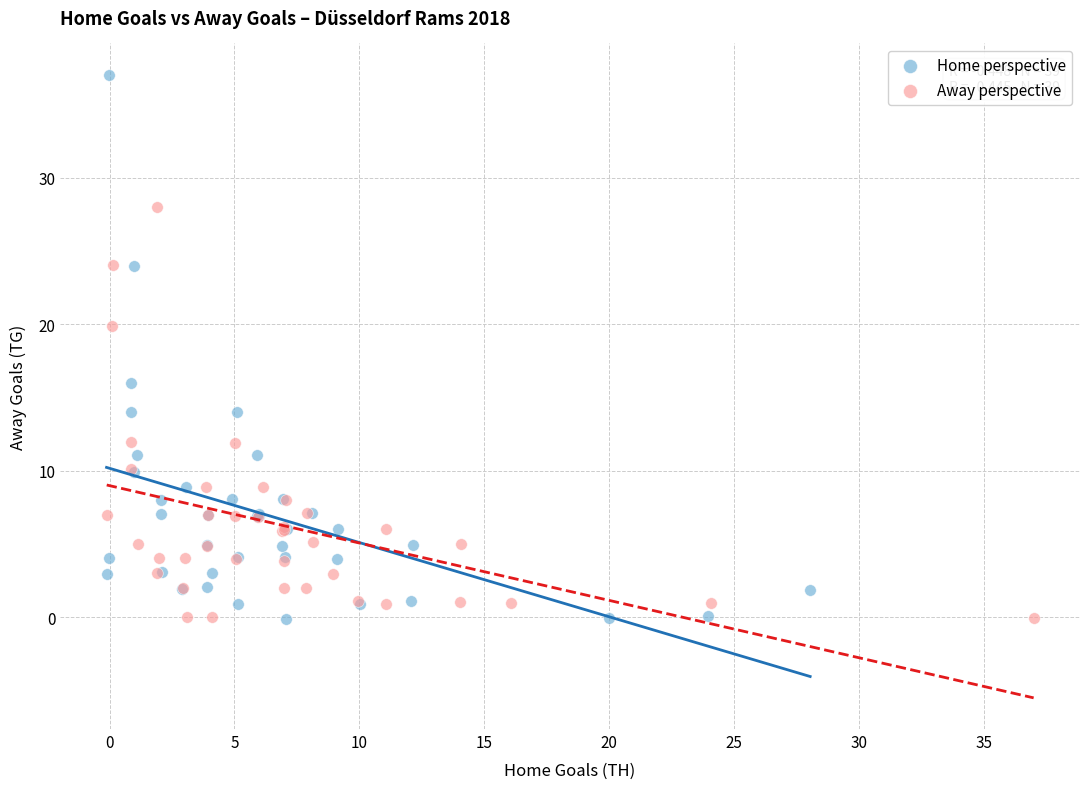

What are all the series names shown in the legend?

Home perspective, Away perspective